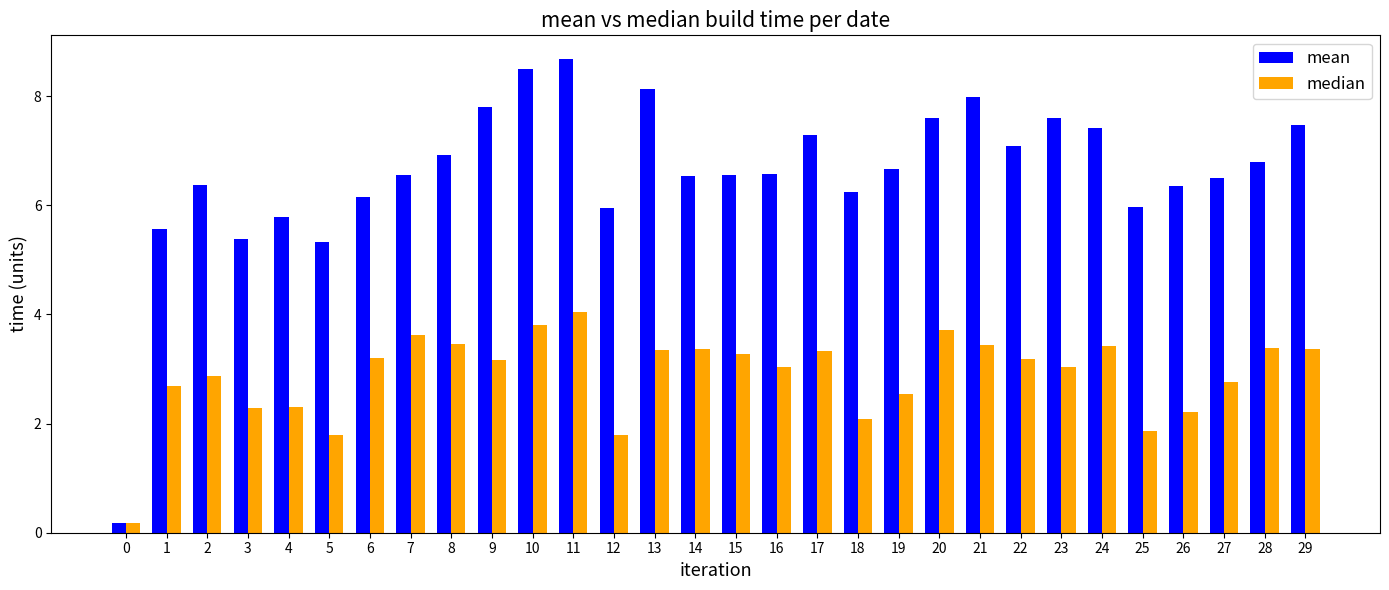

Rank the series by their maximum value, from lowest to highest.

median, mean